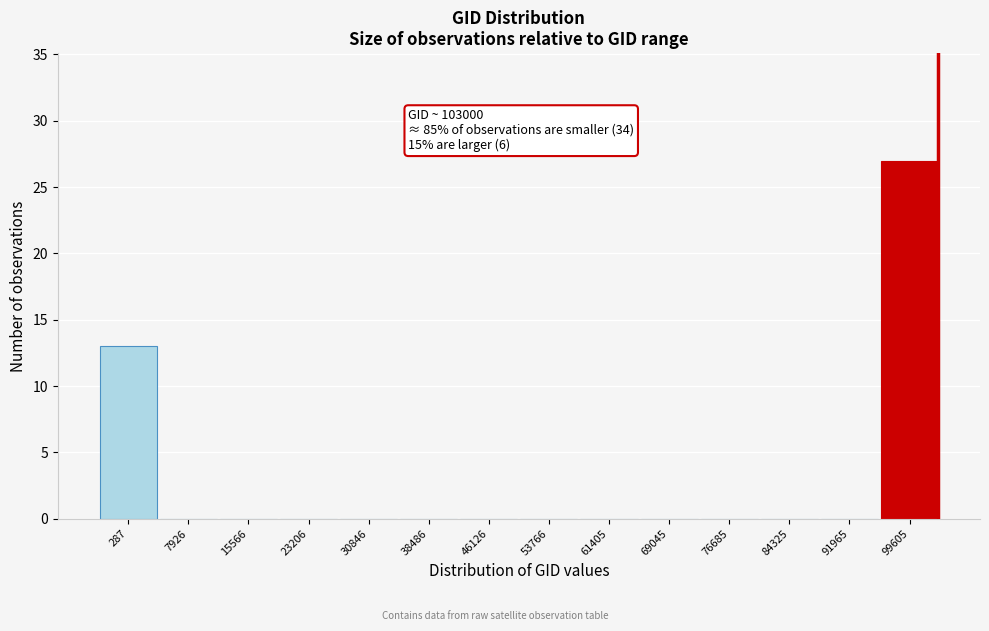

Reading left to right, what are all the values shown in this chart?

287=13	7926=0	15566=0	23206=0	30846=0	38486=0	46126=0	53766=0	61405=0	69045=0	76685=0	84325=0	91965=0	99605=27